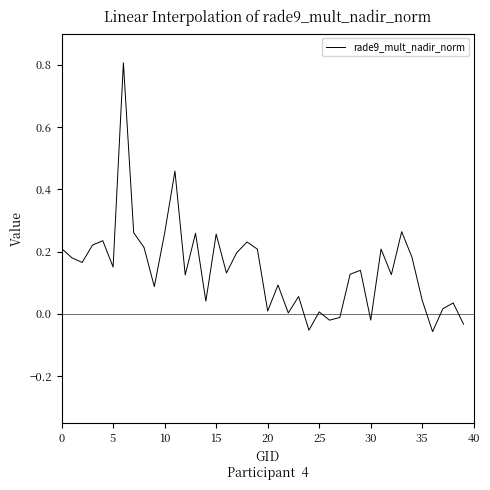

What is the difference between the maximum and second lowest values?

0.9